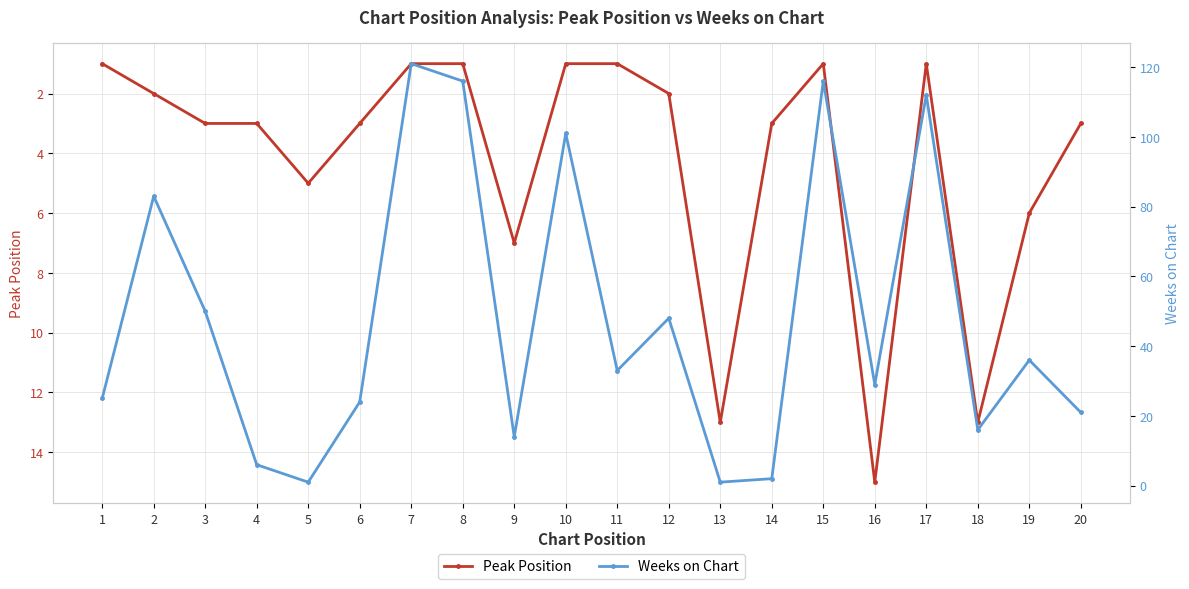

True or false: Peak Position has more than 2 points higher than both neighbors.

True